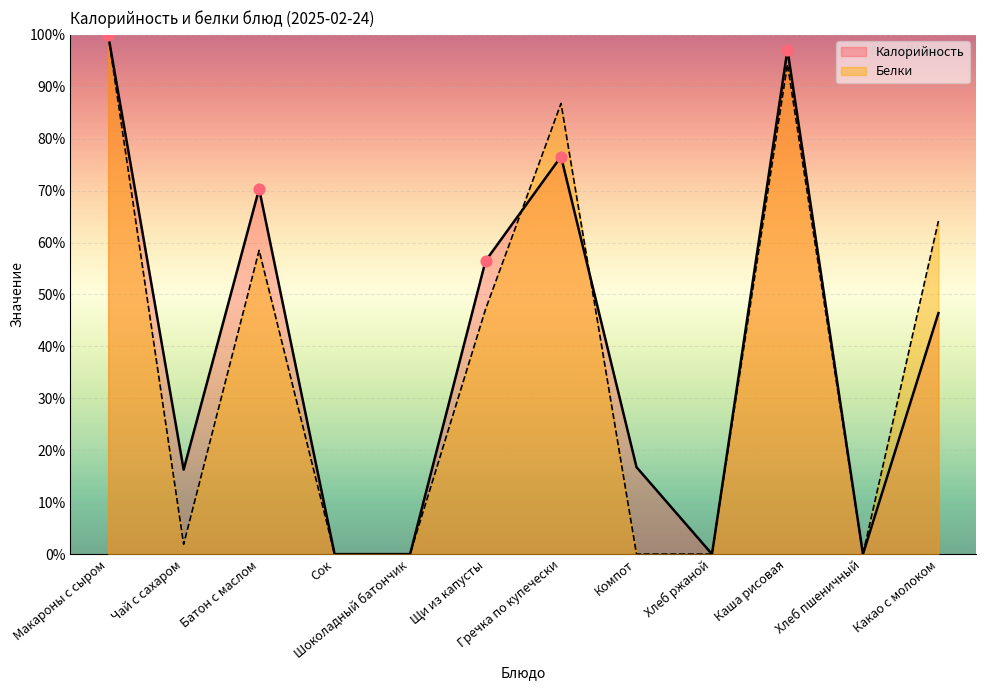

Which series contains the lowest Y value?

Калорийность